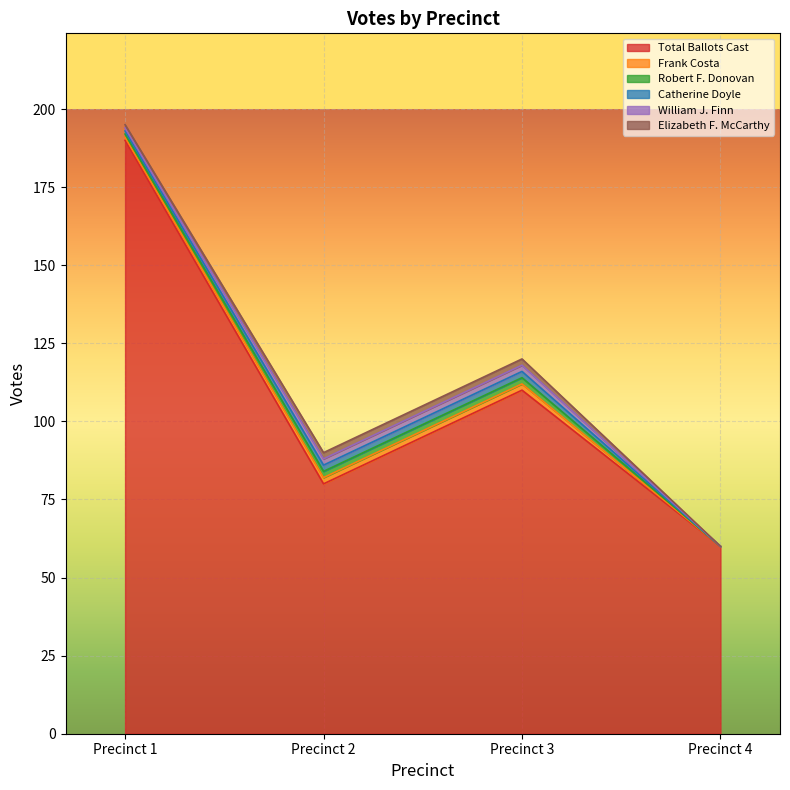

Which has a higher value, Precinct 3 or Precinct 1?

Precinct 1